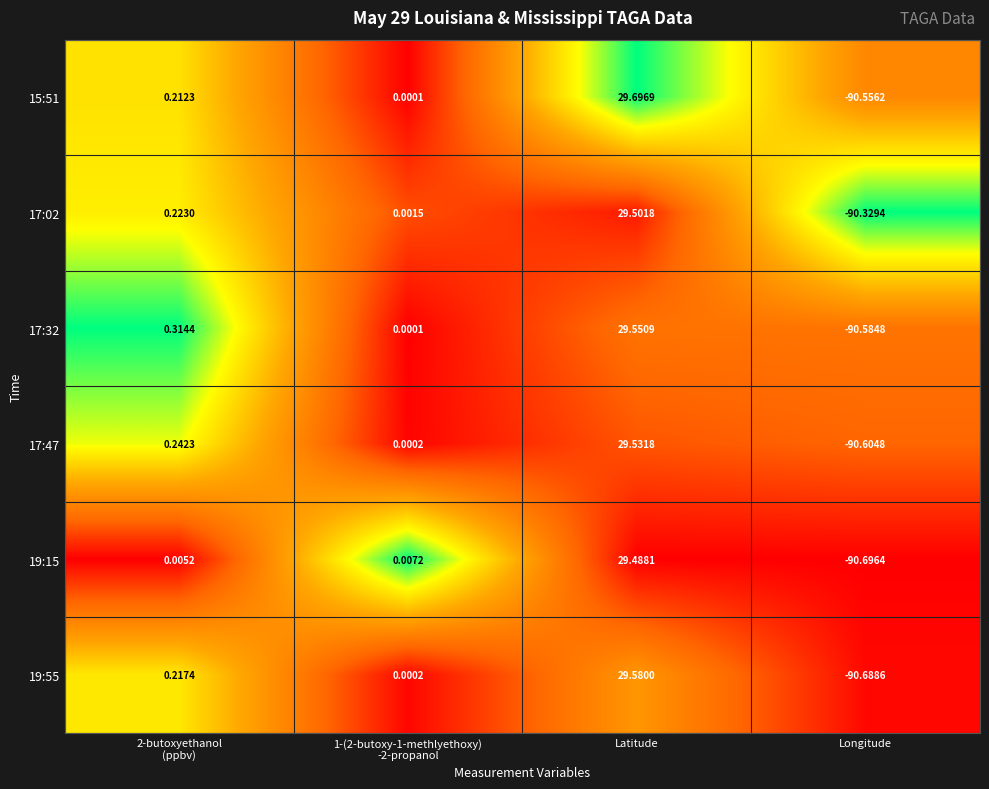

Which category has the lowest value in the 19:15 series?

Longitude